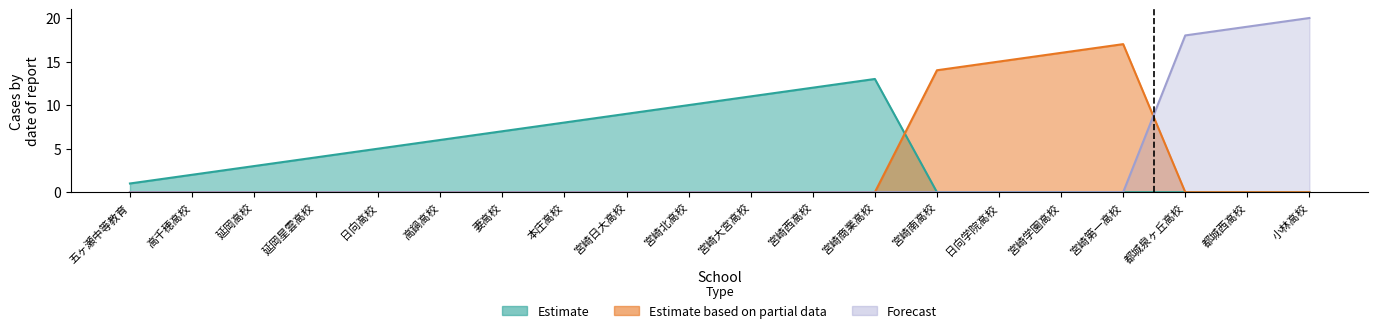

Which category has the lowest value across all series?

五ヶ瀬中等教育